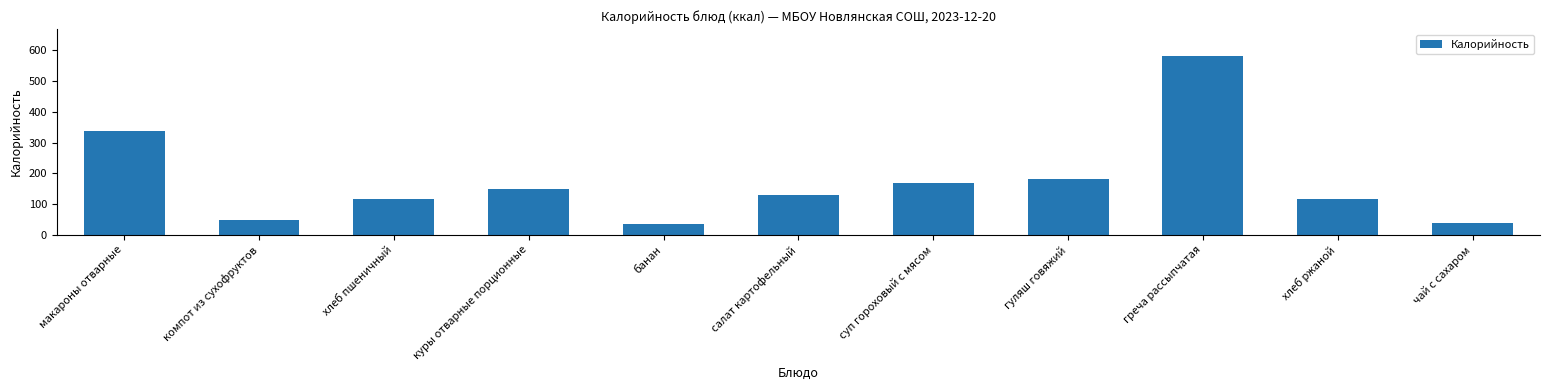

What is the difference between the second highest and second lowest values?

296.5